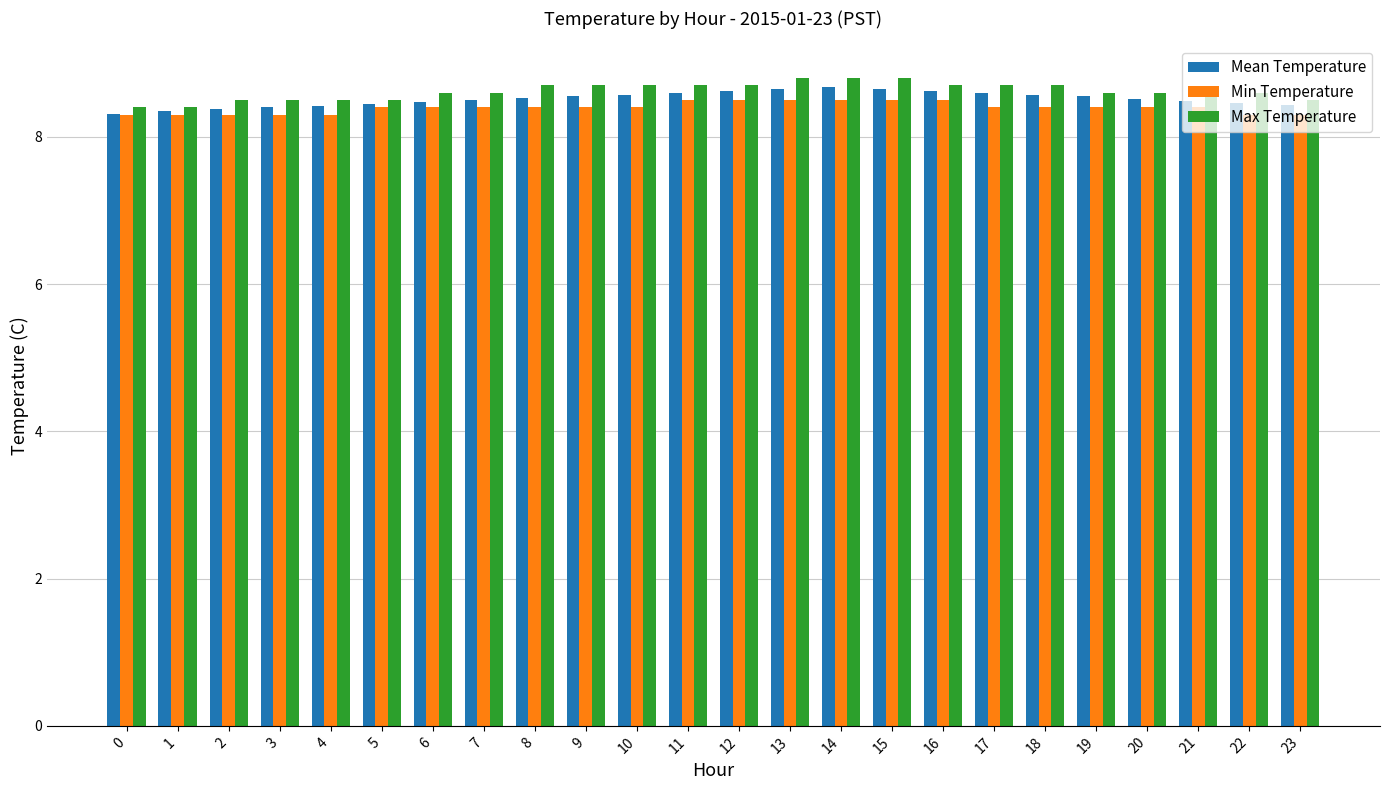

List the series in order of their peak value, lowest first.

Min Temperature, Mean Temperature, Max Temperature